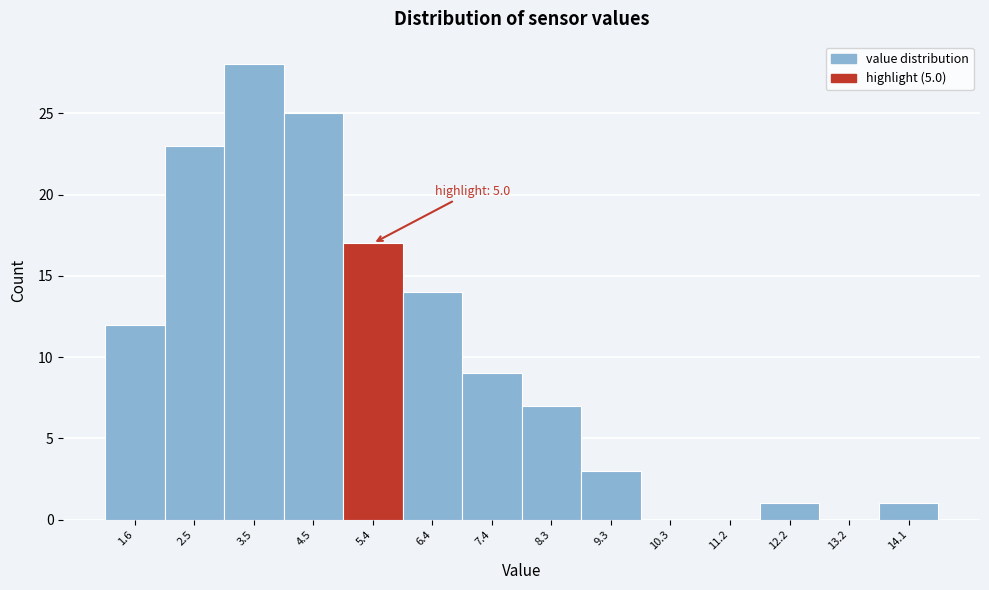

Over which range of the x-axis is the bar tallest?

3.0 to 4.0